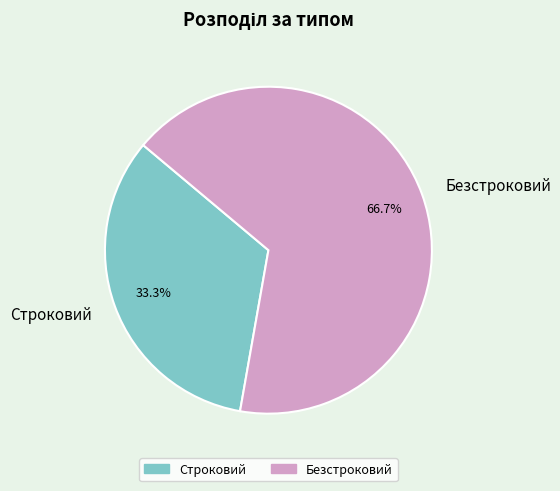

What is the smallest slice in the pie chart?

Строковий